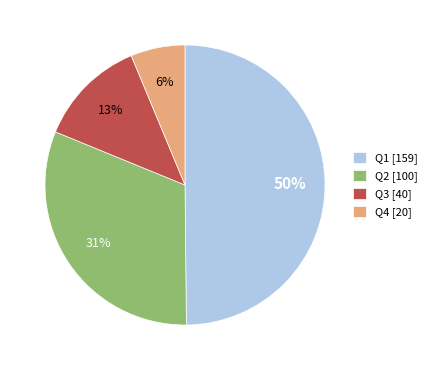

To the nearest percent, what is the average slice percentage?

25%